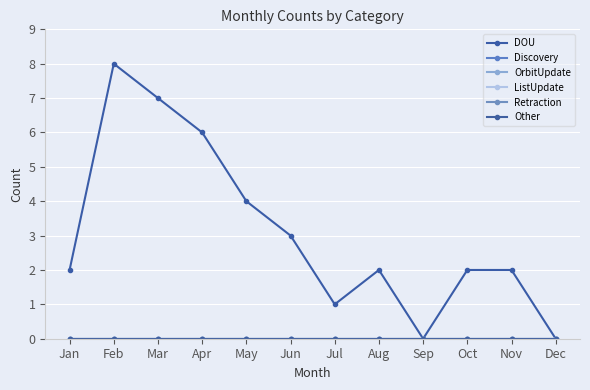

In DOU, how many points are lower than both neighbors (excluding endpoints)?

2